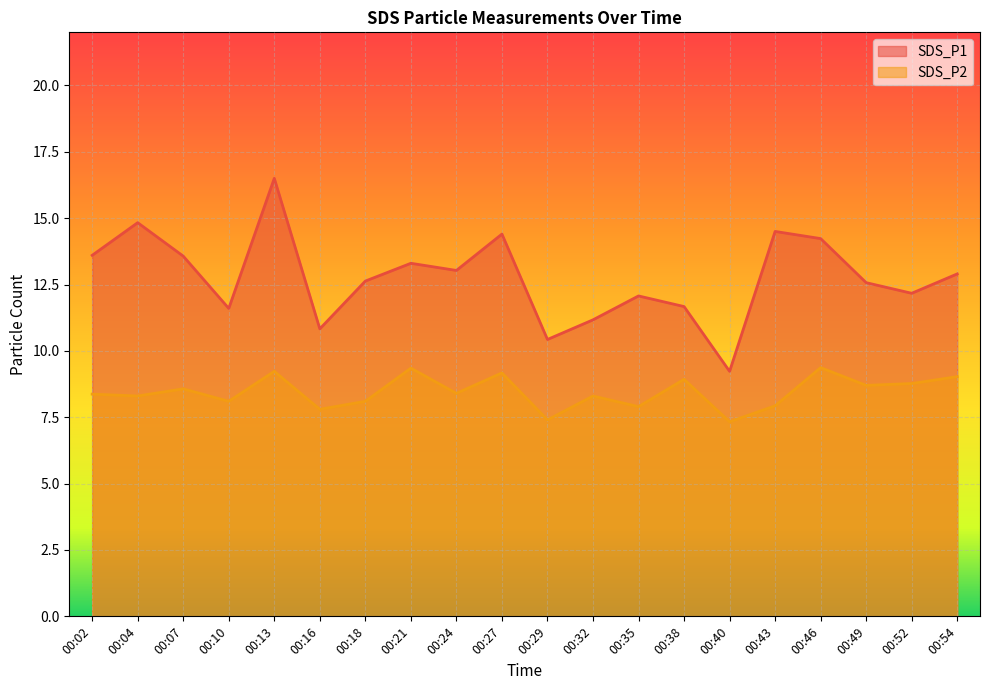

The SDS_P1 series shows 11.7 at 00:38. True or false?

True